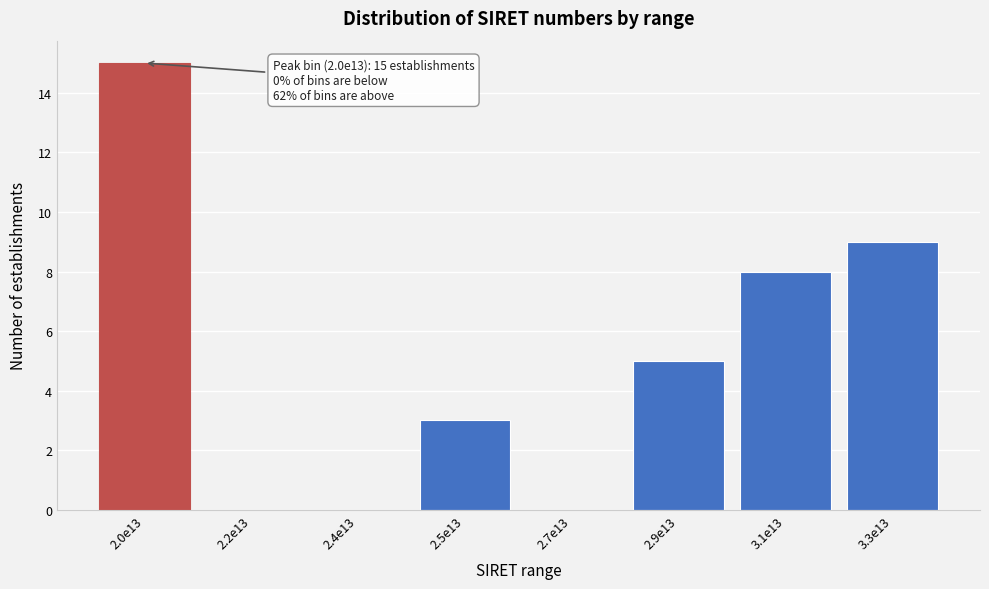

Reading left to right, transcribe all the data shown in this chart.

2.0e13=15	2.2e13=0	2.4e13=0	2.5e13=3	2.7e13=0	2.9e13=5	3.1e13=8	3.3e13=9